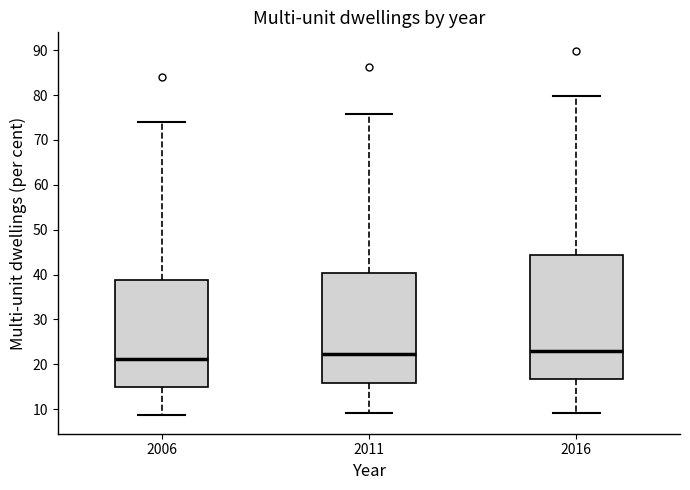

Reading left to right, transcribe this box plot: for each box, give where its median line is, the range the box spans, and where its two whiskers end, as read against the y-axis. The values are not printed on the chart, so give them approximately, as read against the axis.

2006: median 21, box 15 to 39, whiskers 9 to 74
2011: median 22, box 16 to 40, whiskers 9 to 76
2016: median 23, box 17 to 44, whiskers 9 to 80